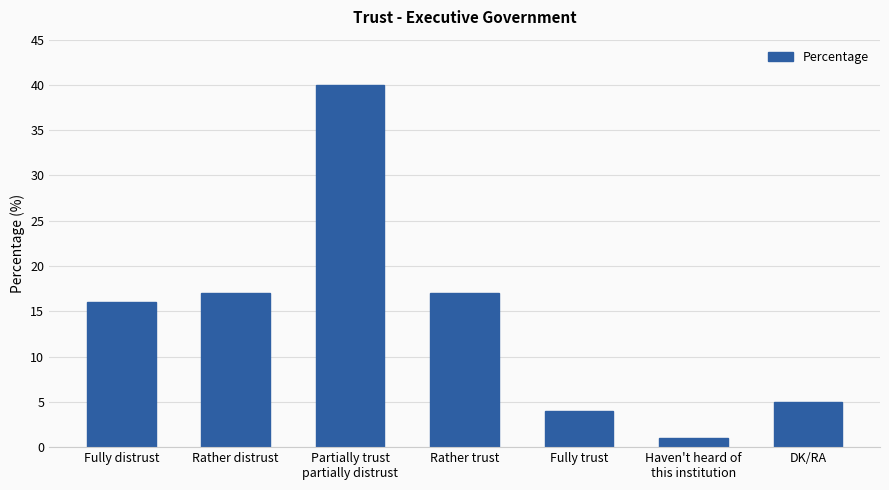

How many distinct data groups are displayed?

1